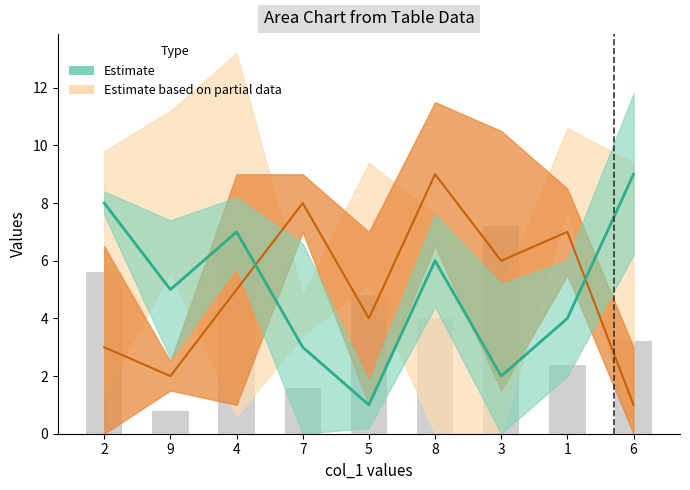

Which category has the highest value across all series?

6